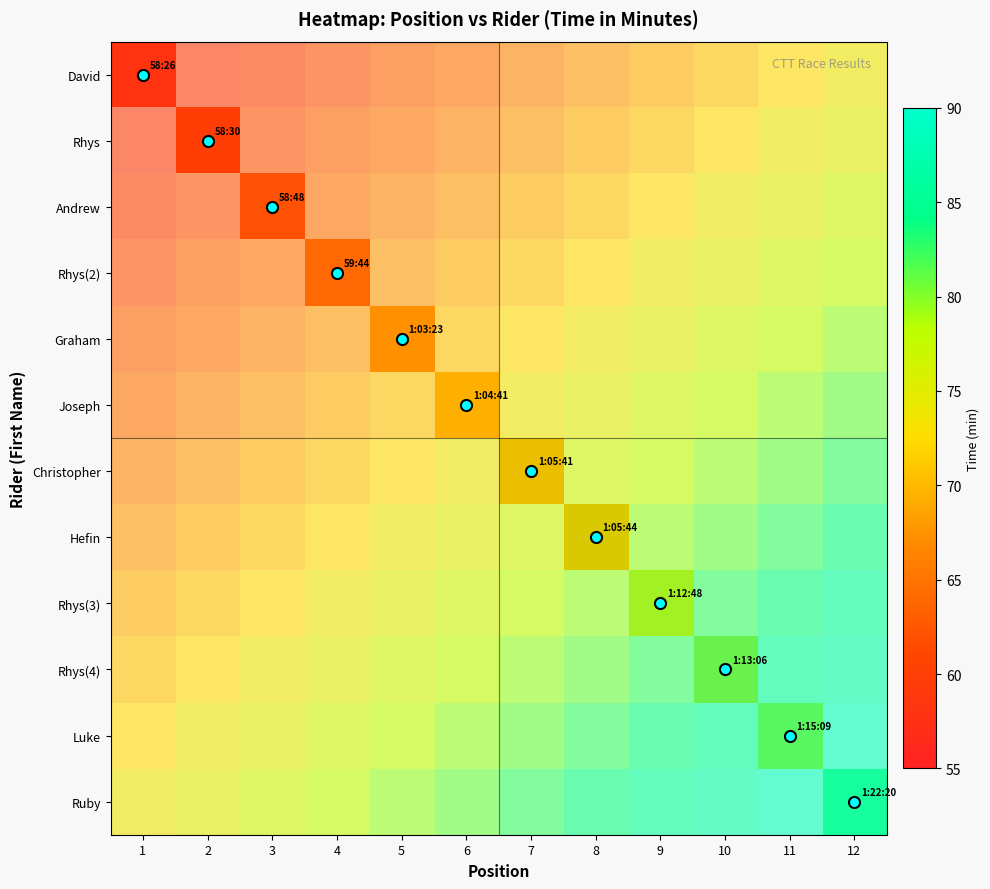

List the labels in order of Rhys(4) value, largest first.

12, 11, 10, 9, 8, 7, 6, 5, 4, 3, 2, 1